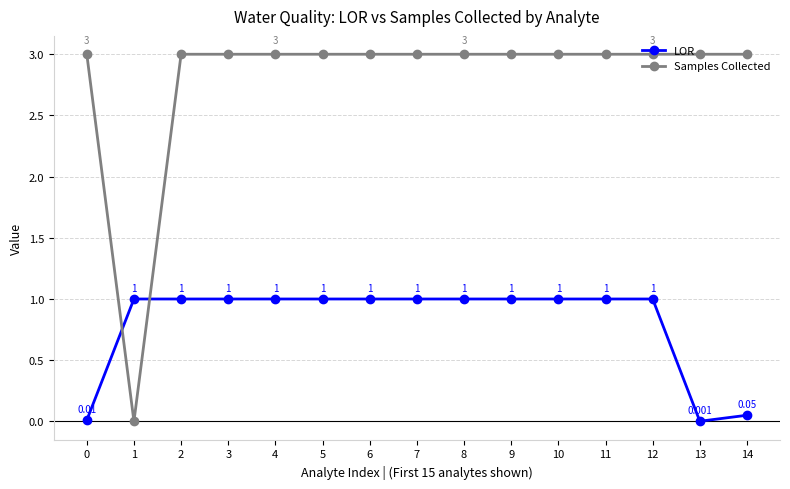

How many interior local valleys does the LOR series have?

1